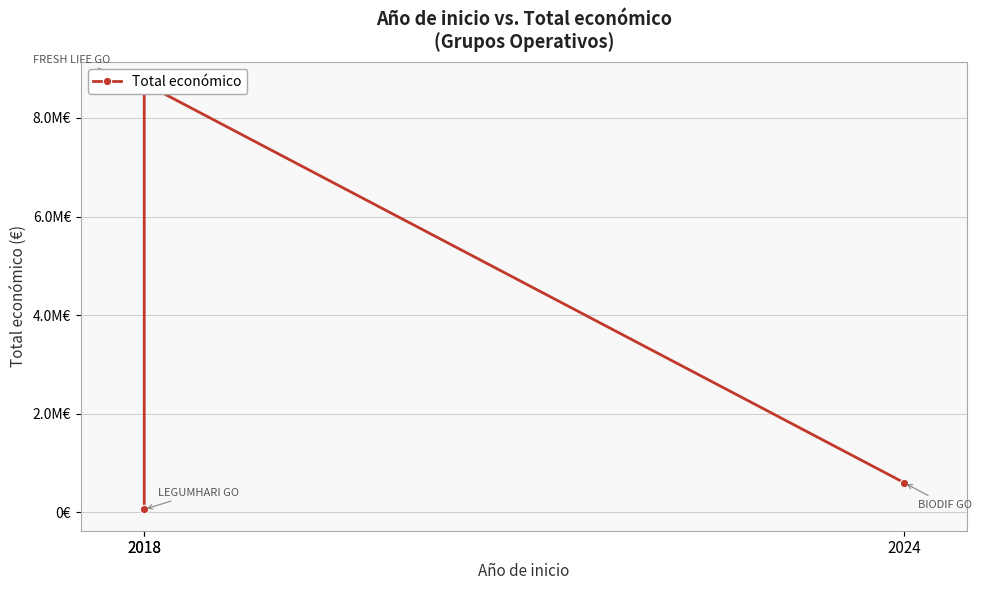

What is the minimum value shown in the chart?

57500